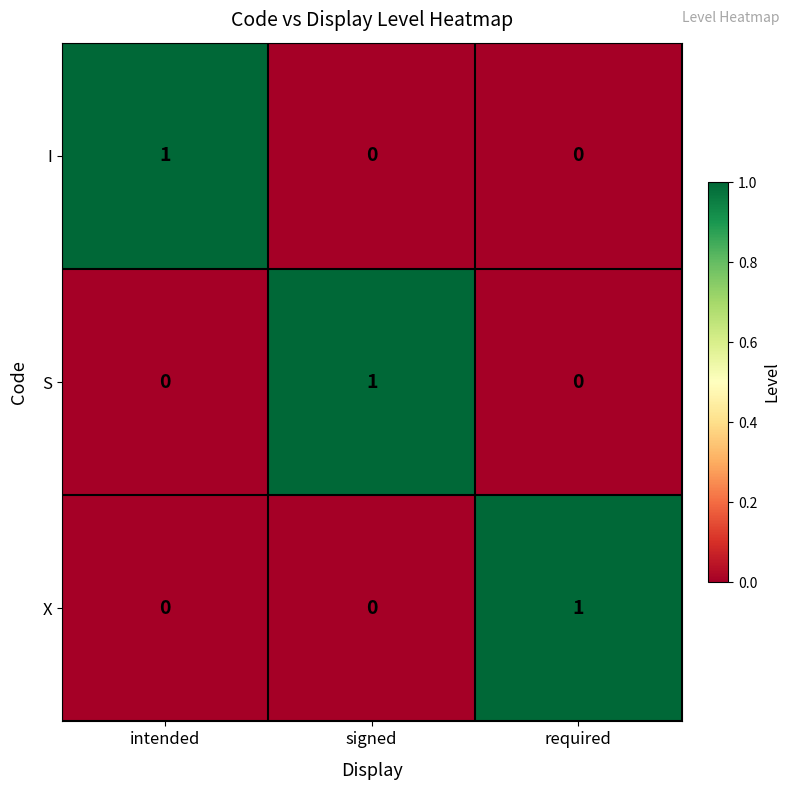

Count the S values in the range 0 to 1.

3